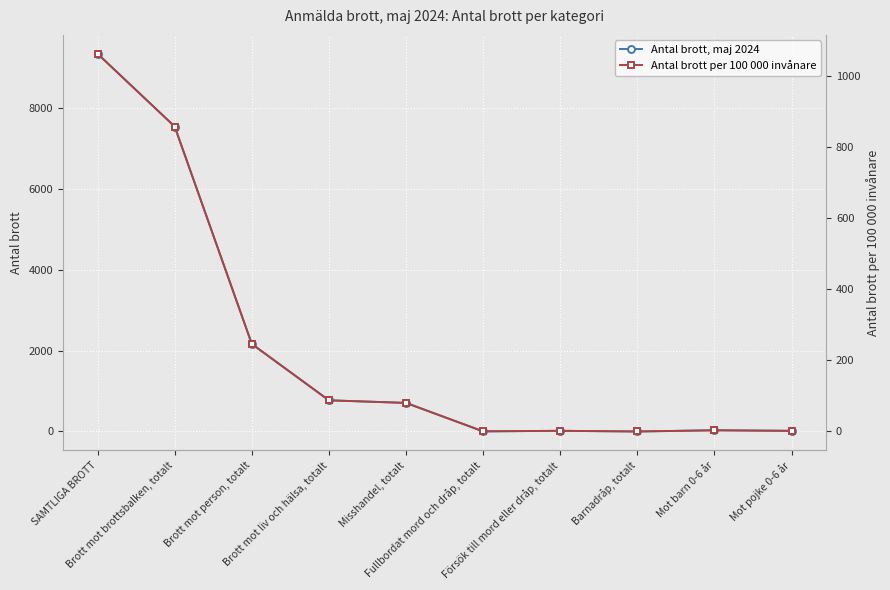

Which series has the largest total across all categories?

Antal brott, maj 2024